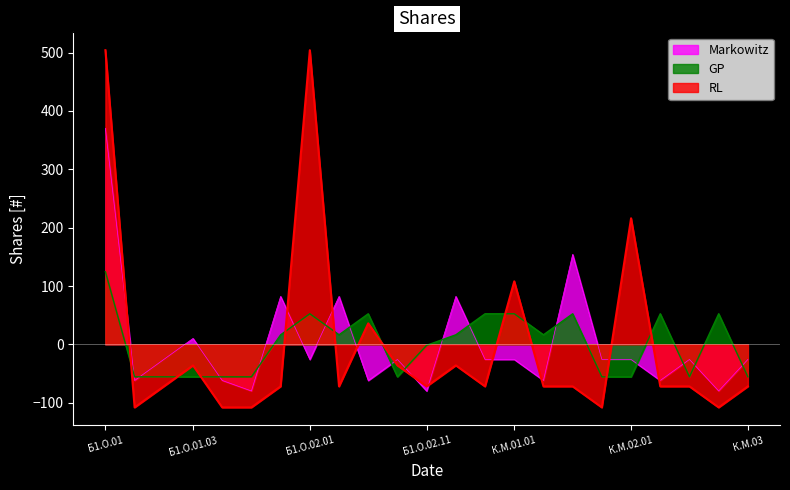

What are all the series names shown in the legend?

Markowitz, GP, RL